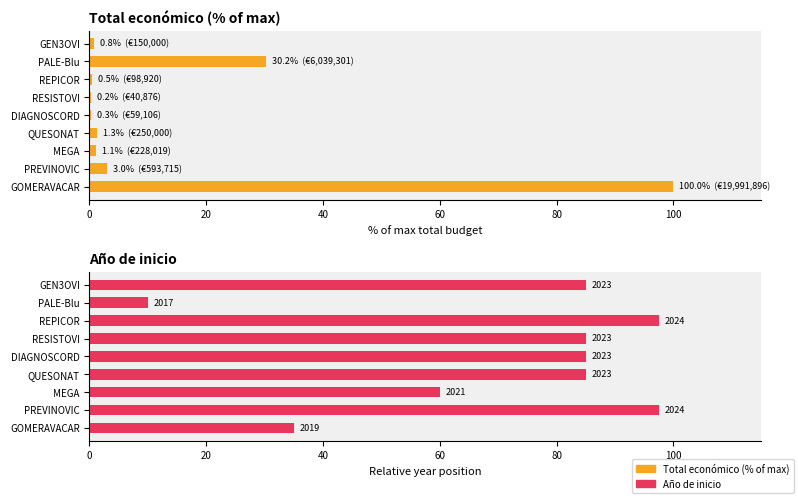

Is it true that Total económico (% of max) equals 0.4 at RESISTOVI?

False